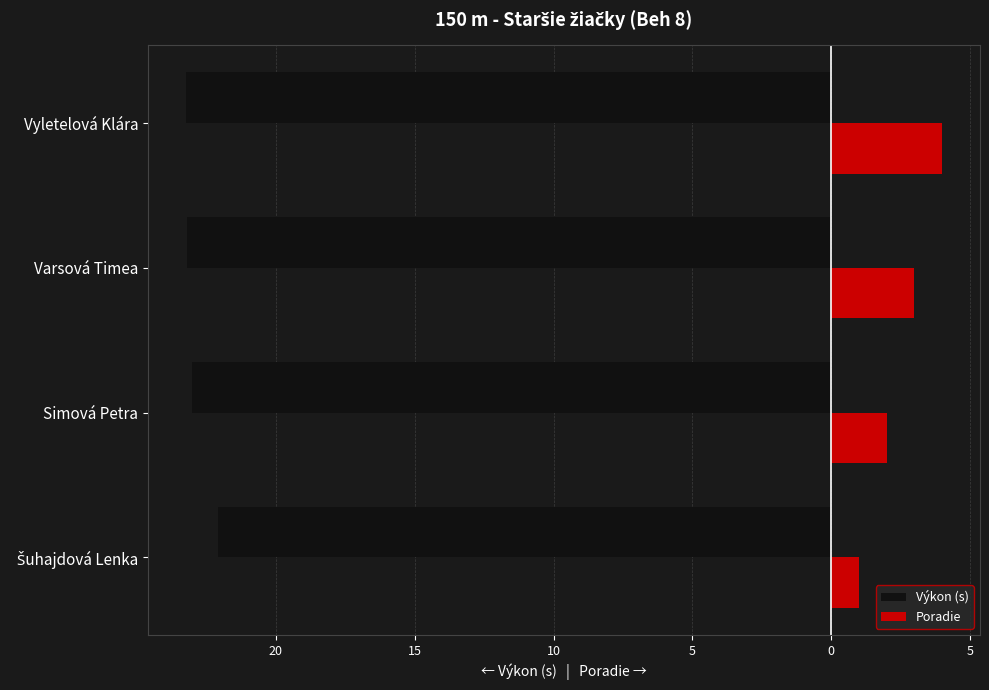

Count the Poradie values in the range 2 to 4.

3